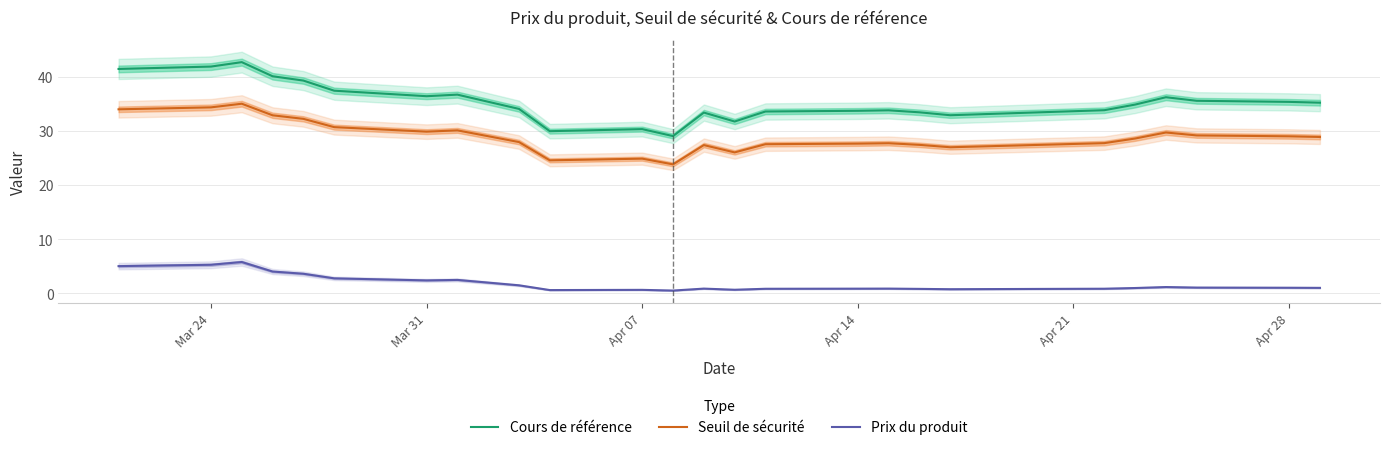

What is the value of the Cours de référence point at the 5th from the left?

39.3